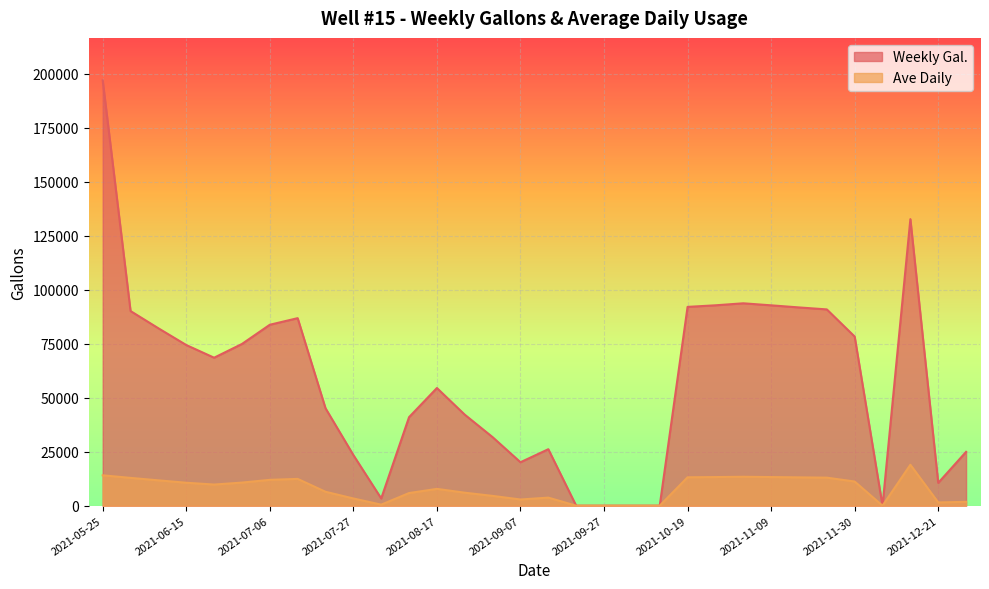

At which category is the sum across all series the highest?

2021-05-25